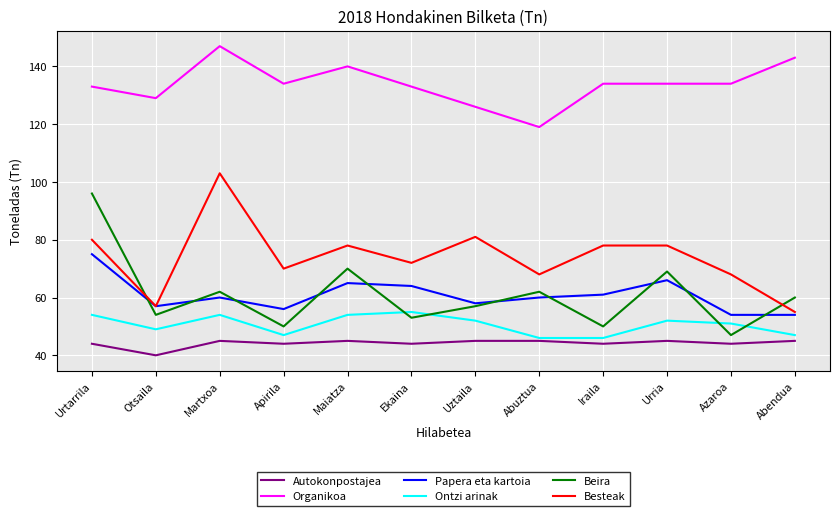

What value does the Beira series have at Abendua, to the nearest 5?

60